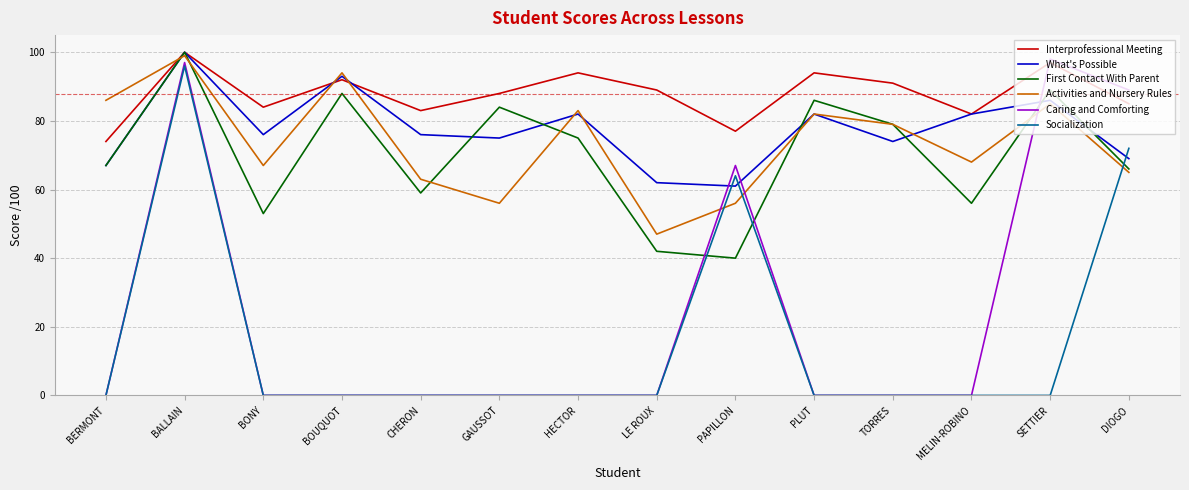

What is the approximate value of Activities and Nursery Rules at BALLAIN?

99